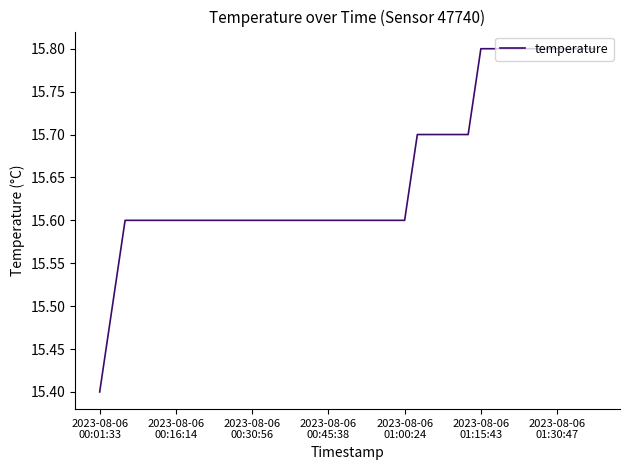

What is the difference between the maximum and minimum values?

0.4